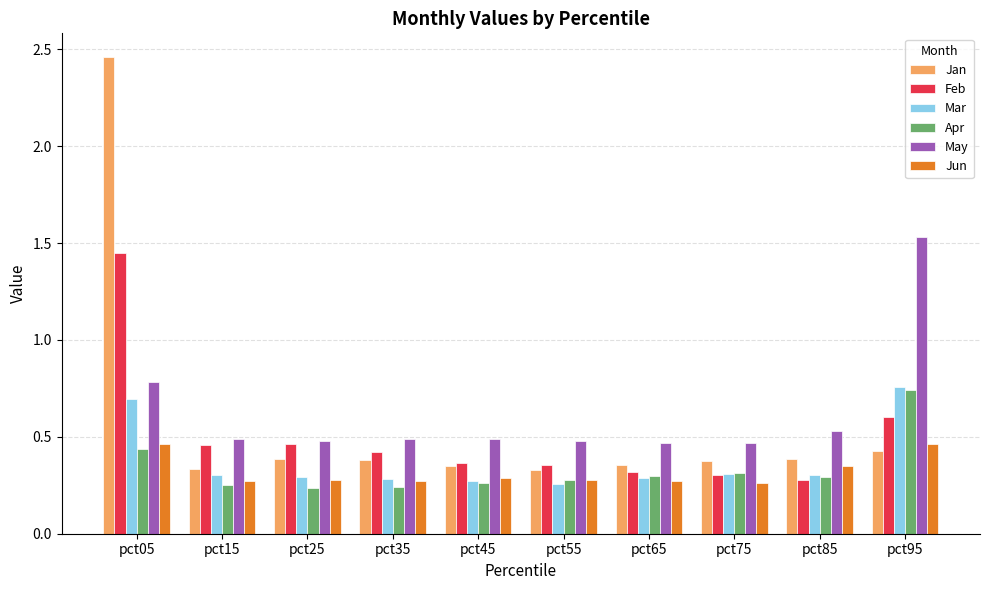

Which label corresponds to the largest value in the chart?

pct05